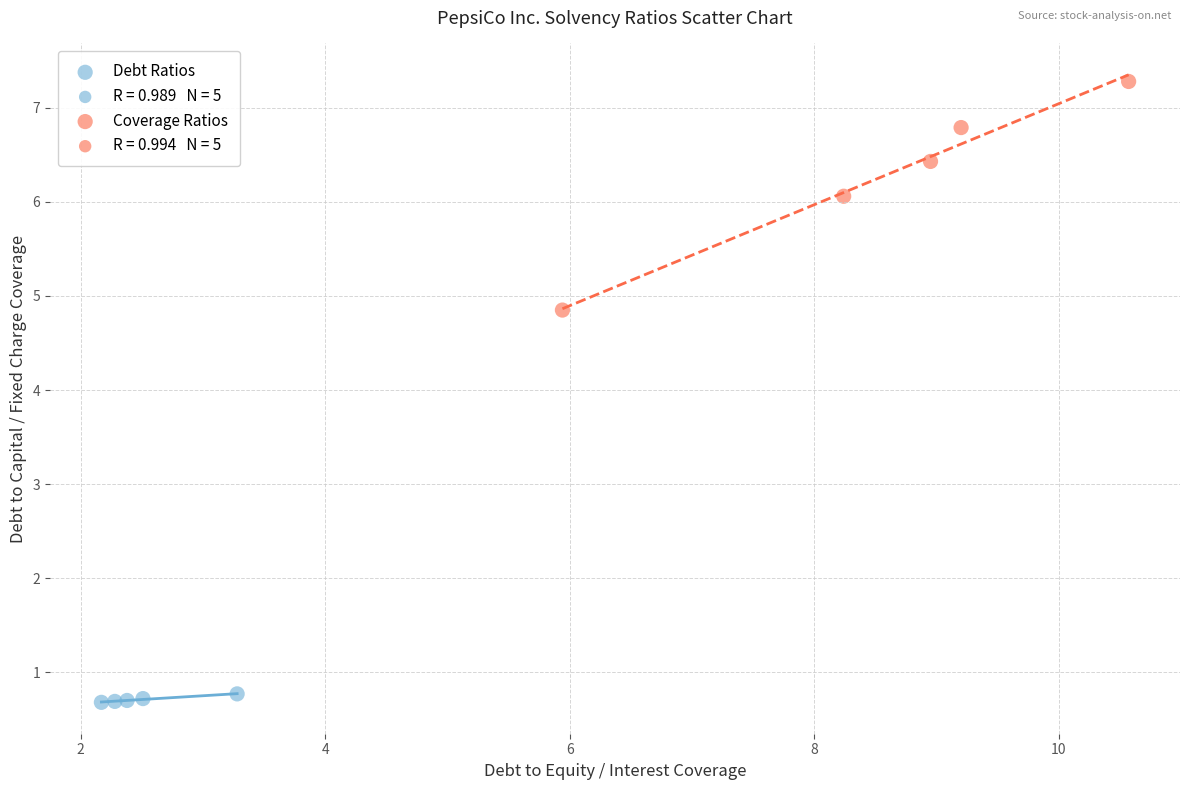

Which series has the widest spread of Y values?

Coverage Ratios